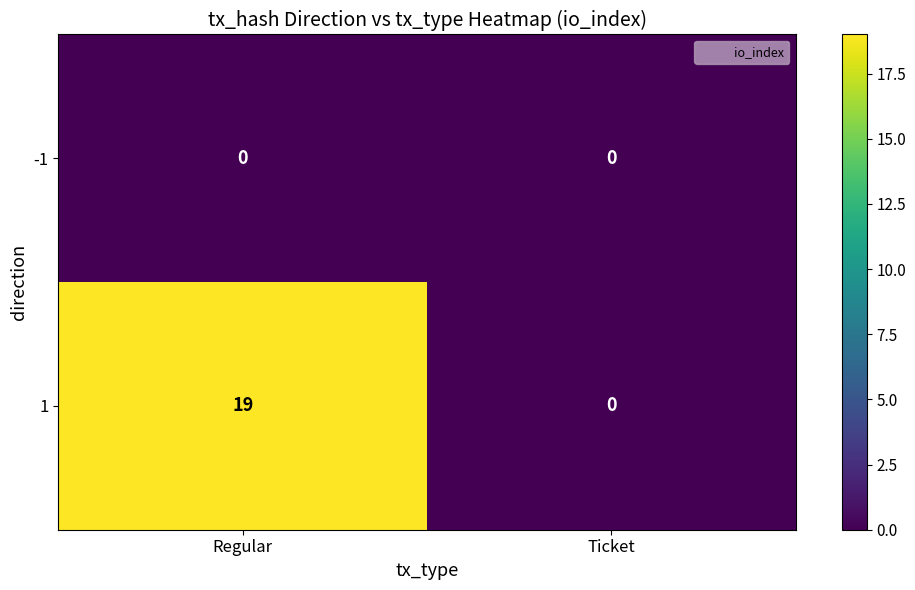

Reading right to left, transcribe all the data shown in this chart.

-1: 0	0
1: 0	19